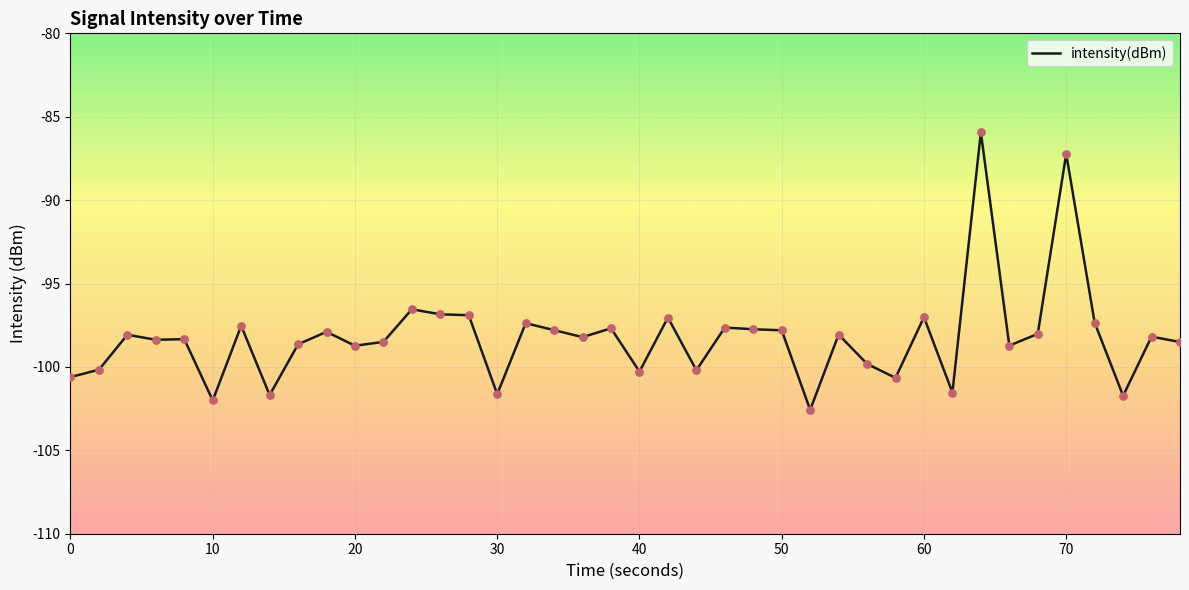

What is the maximum value shown in the chart?

-85.9